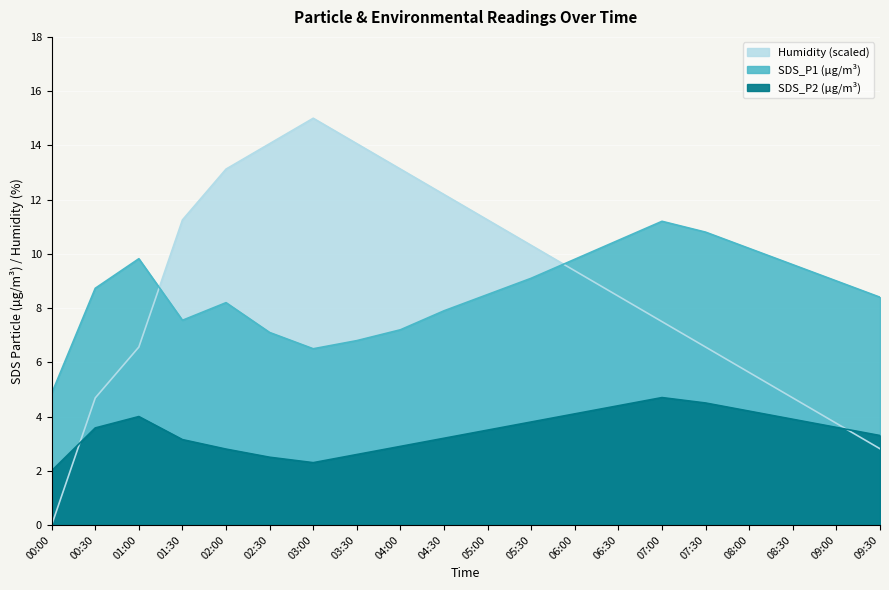

What is the value of the SDS_P1 point at the 20th from the left?

8.4